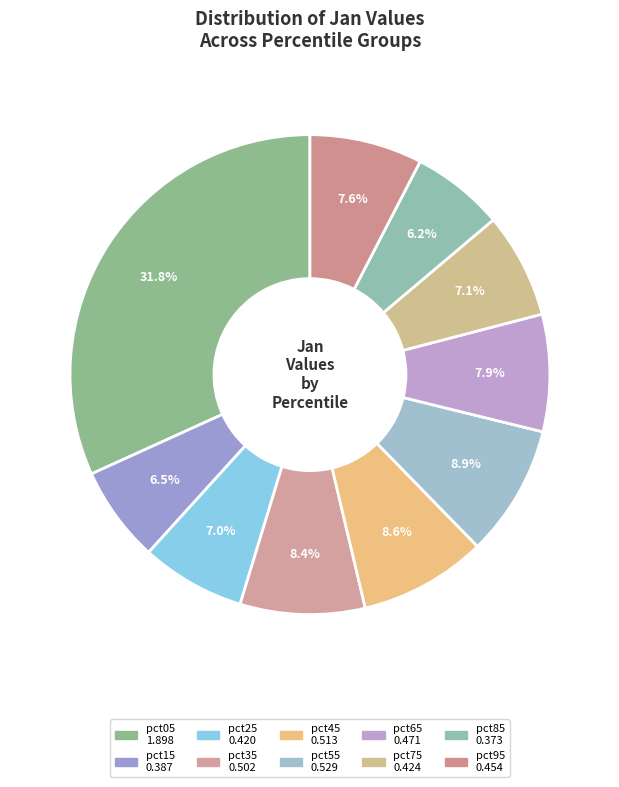

How many slices are in this pie chart?

10